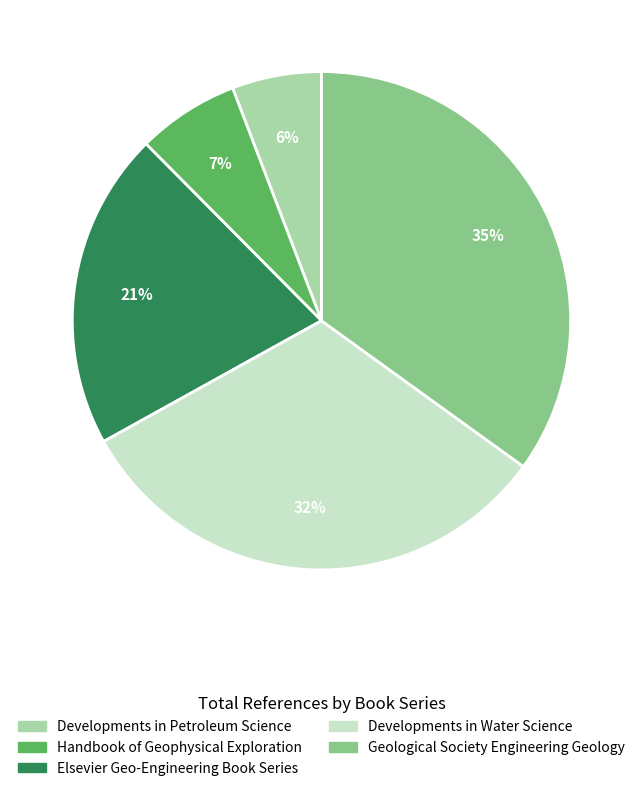

Combined, do Geological Society Engineering Geology and Developments in Water Science account for over 50%?

Yes